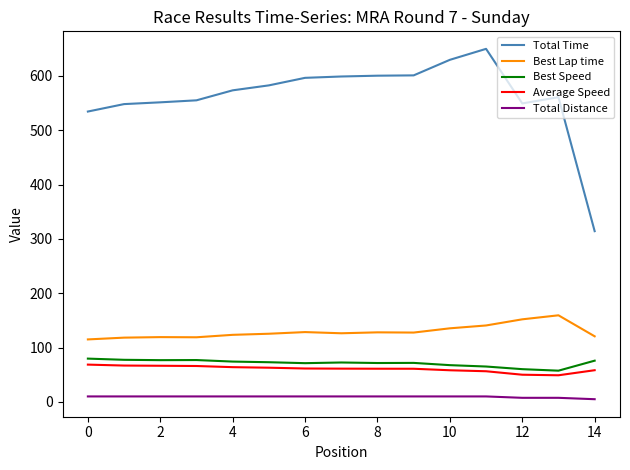

What is the highest value of the Average Speed series?

68.7